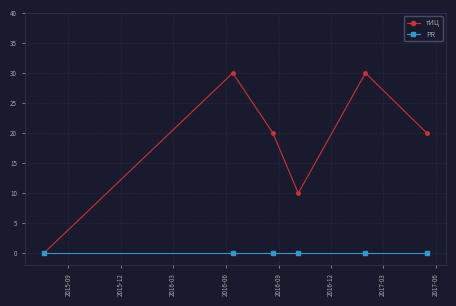

What is the greatest value displayed?

30